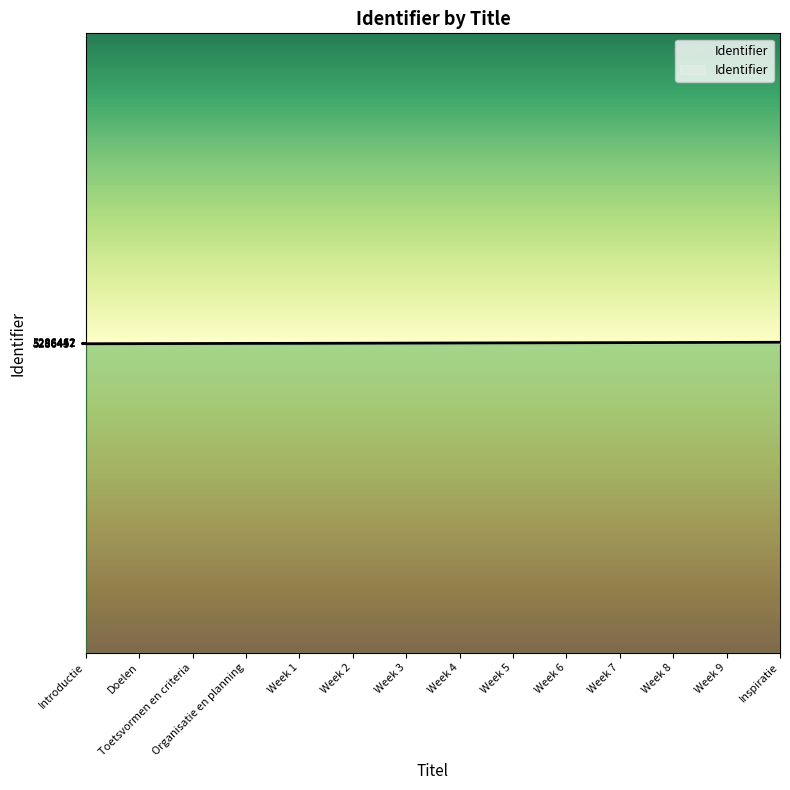

What is the sum of the values at Week 8 and Week 5?

10572910